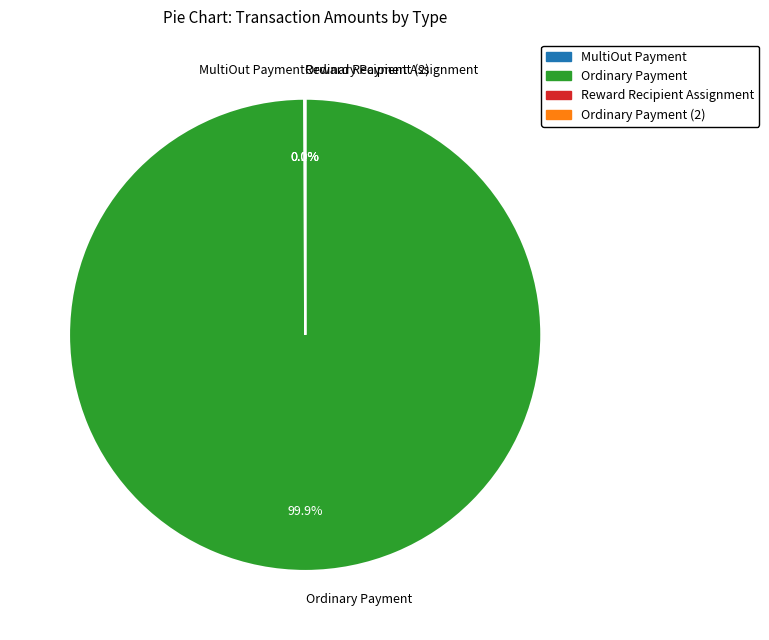

Which category has the biggest portion of the pie?

Ordinary Payment